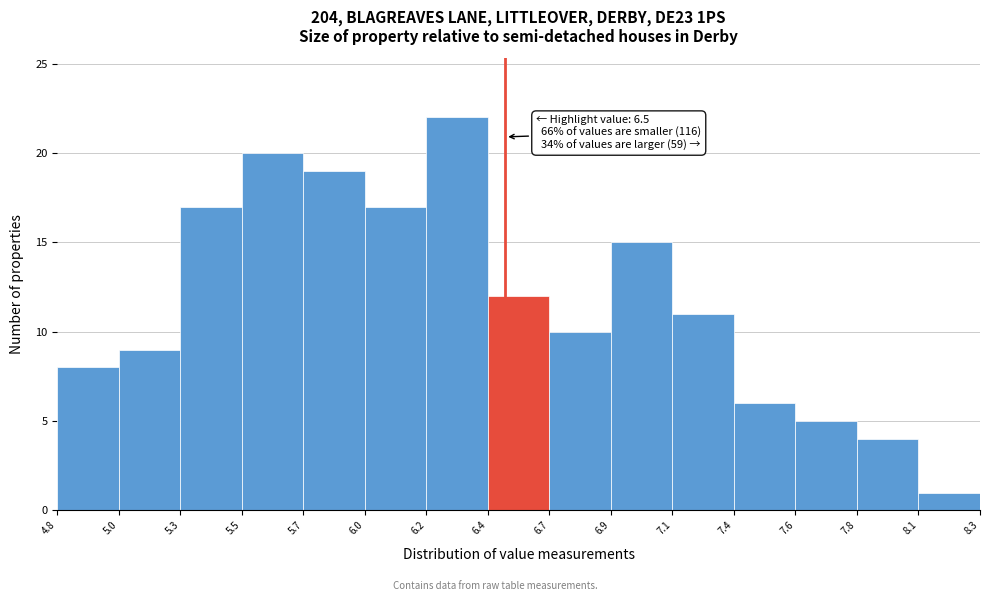

Which range on the x-axis has the tallest bar?

6.2 to 6.4